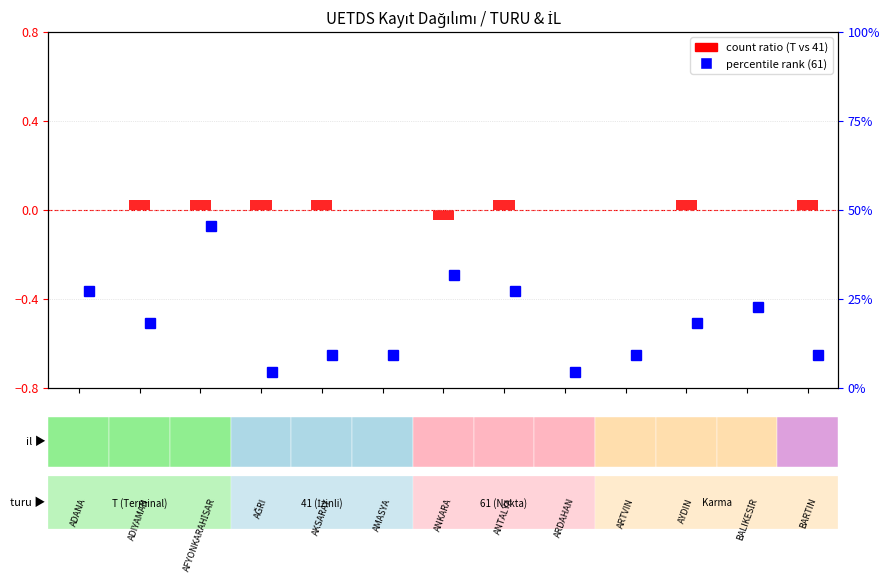

How many data points does each series have?

13